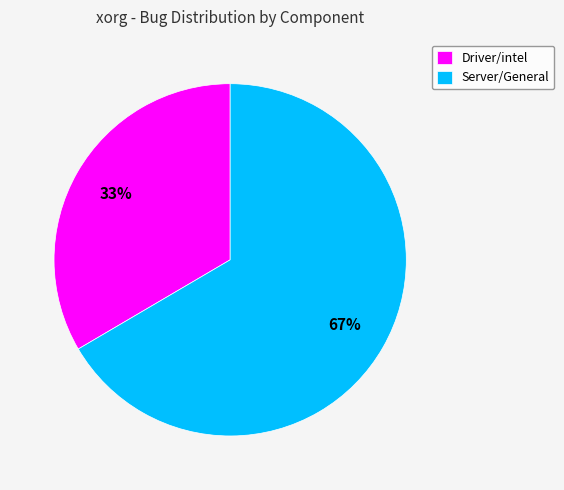

To the nearest percent, what is the average slice percentage?

50%